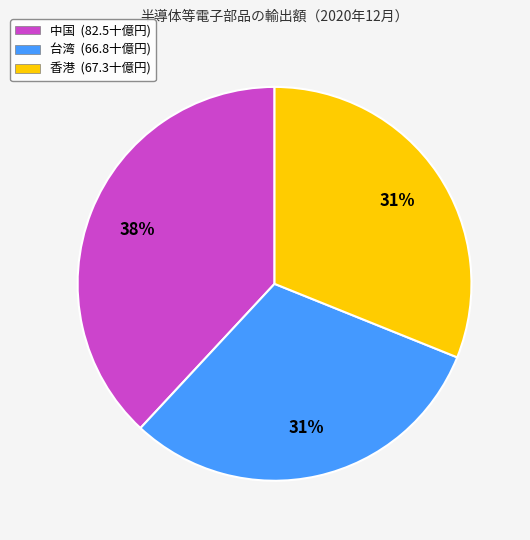

Which has a higher value, 台湾 or 中国?

中国